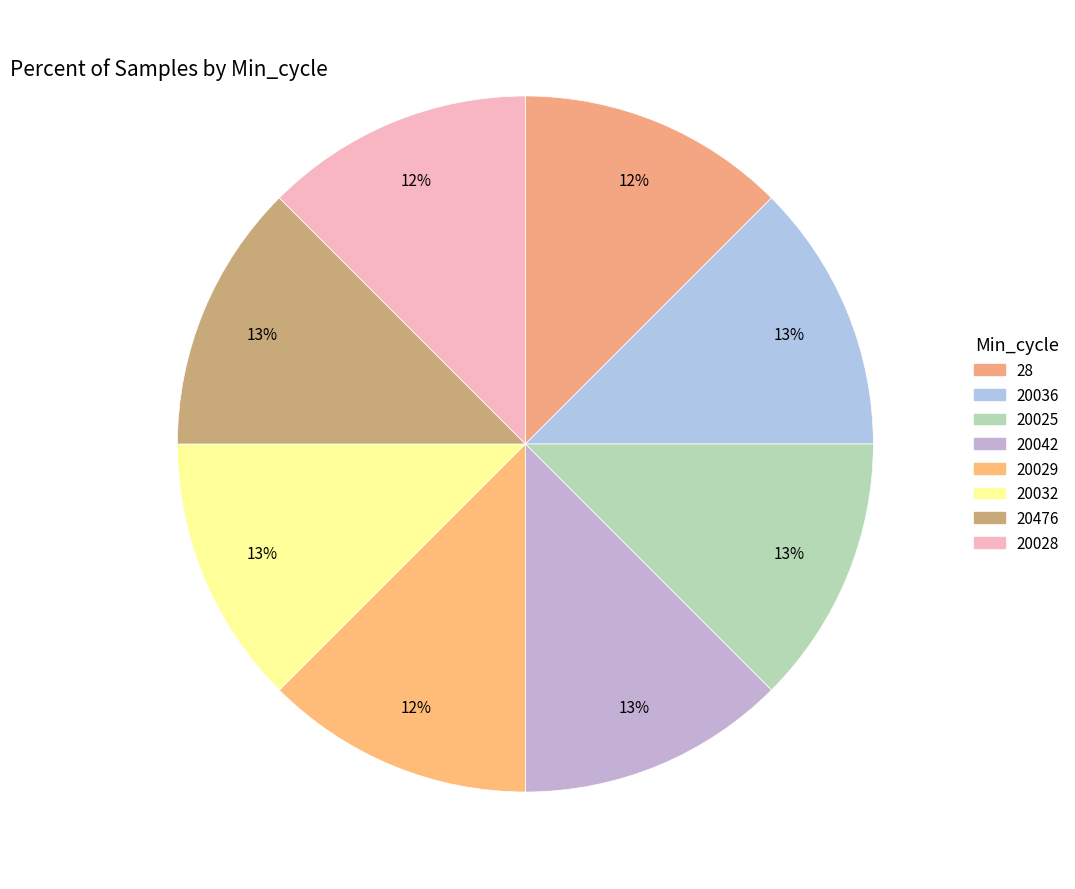

To the nearest percent, what percentage of the pie is 28?

12%